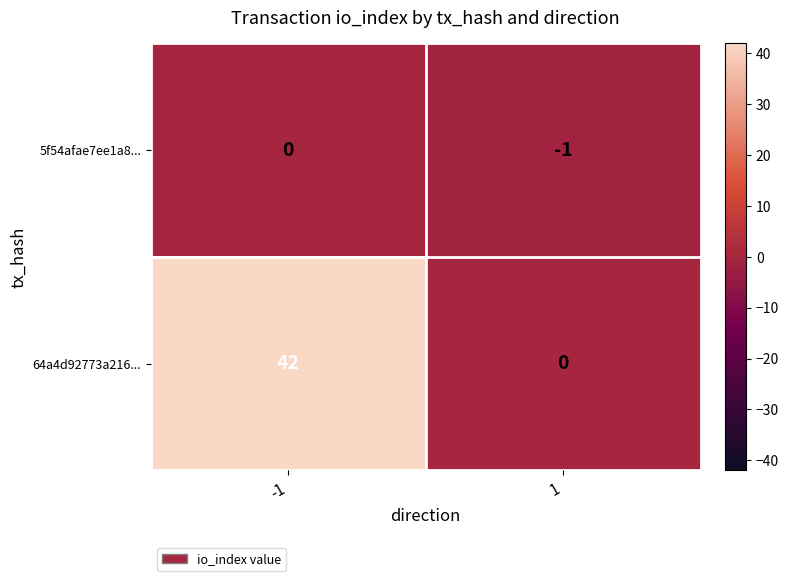

Between -1 and 1, which series saw the biggest shift?

64a4d92773a216...